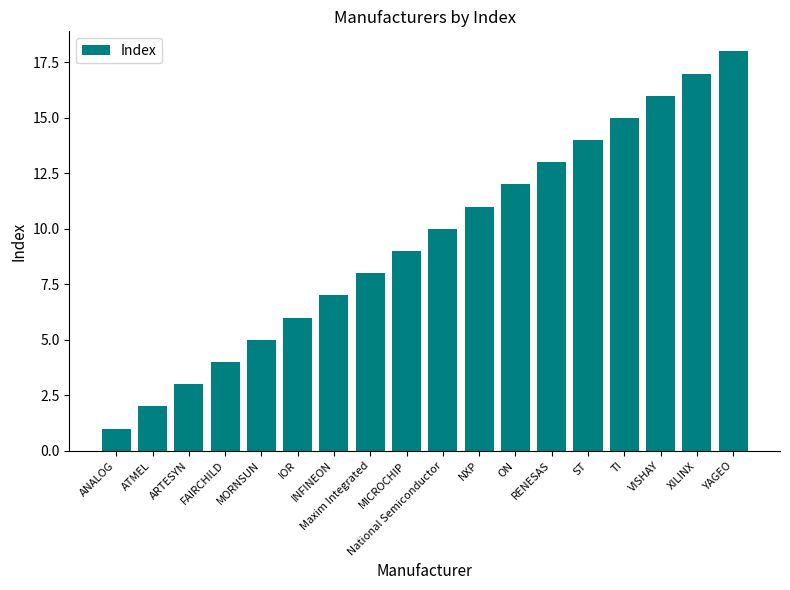

What is the value of the 4th bar from the left?

4